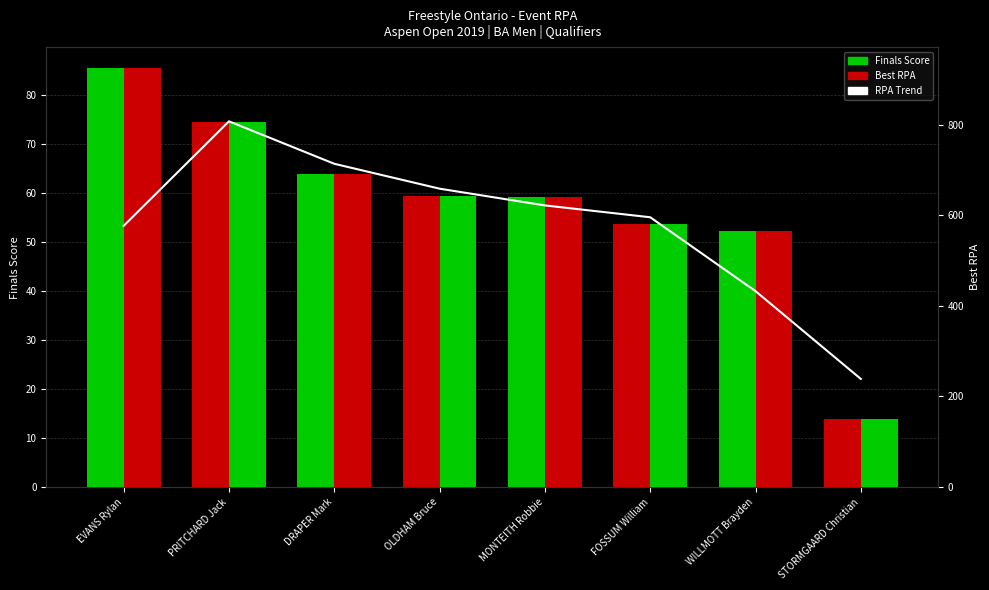

Which series has the widest spread of values?

Best RPA